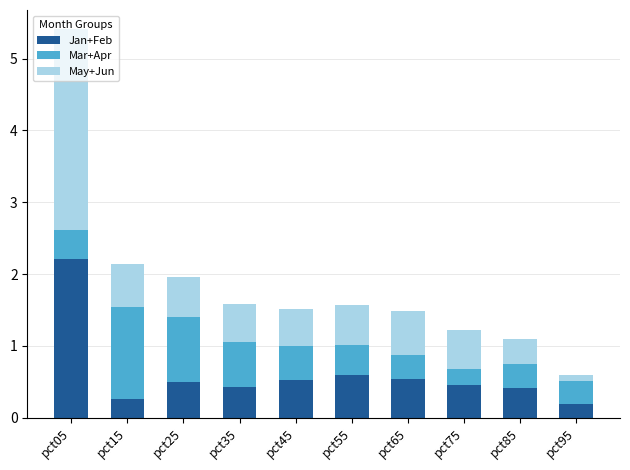

What is the maximum value for Jan+Feb?

2.2